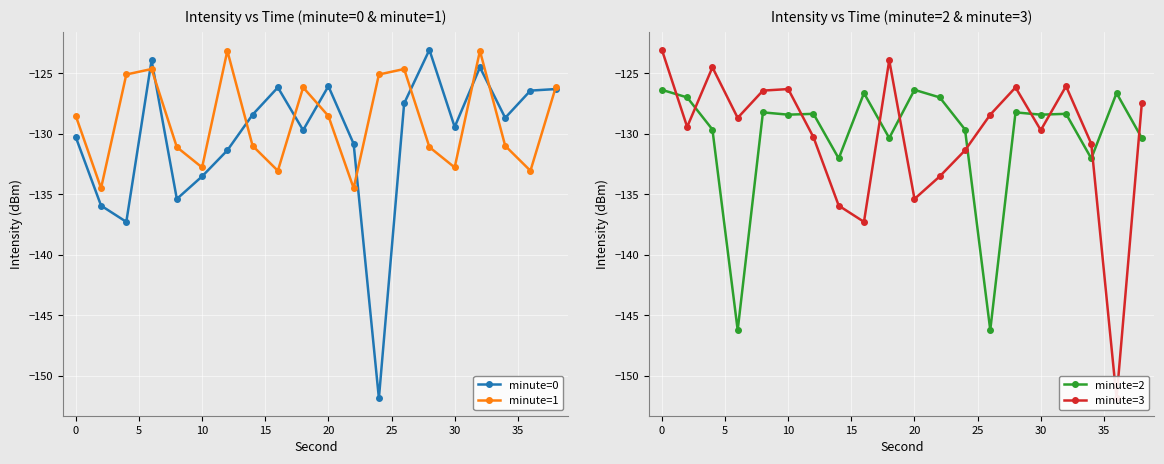

Is it true that minute=1 equals -87.8 at 30?

False